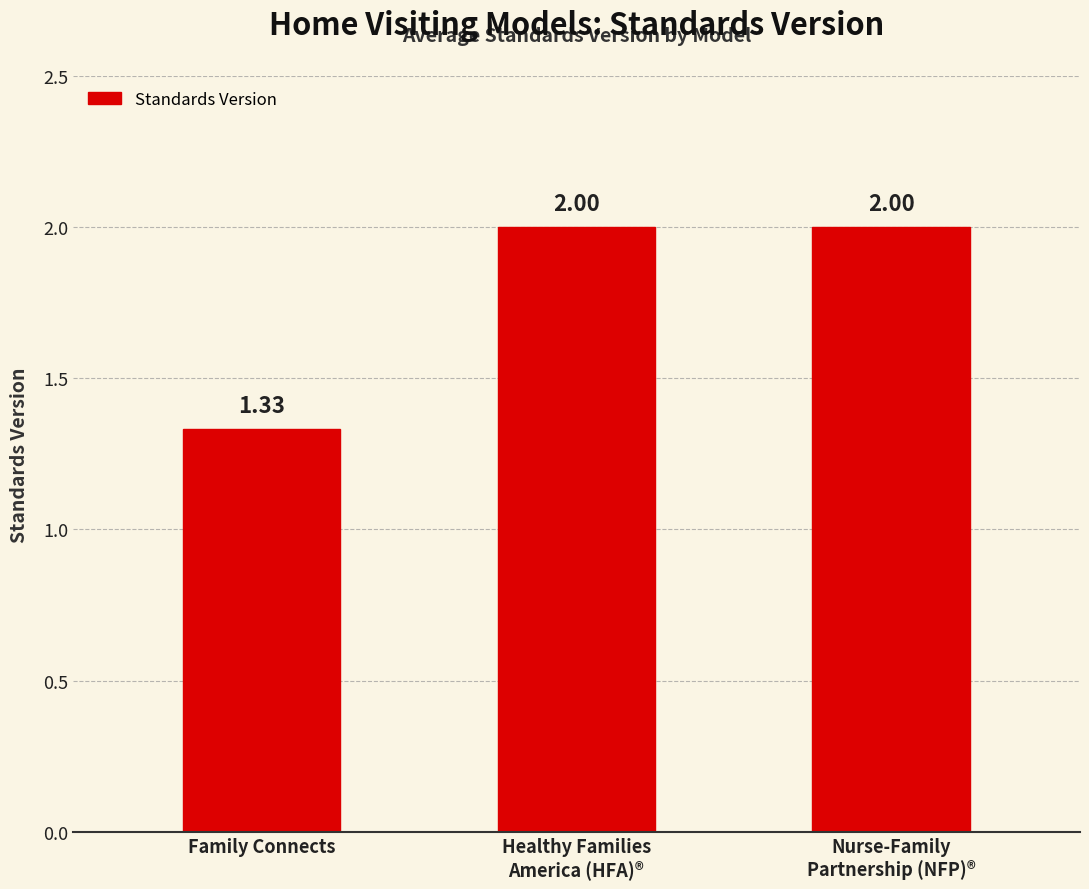

Are the bars horizontal?

No